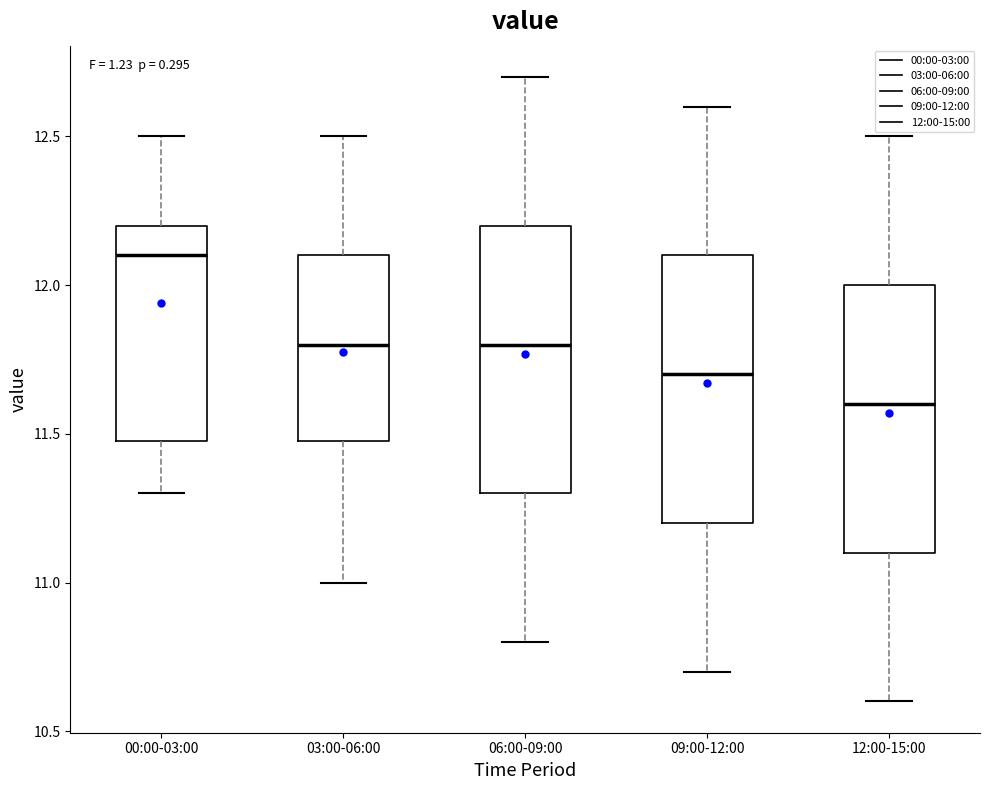

Where is the upper edge of the box for 03:00-06:00 on the y-axis? The values are not printed on the chart, so give them approximately, as read against the axis.

12.1